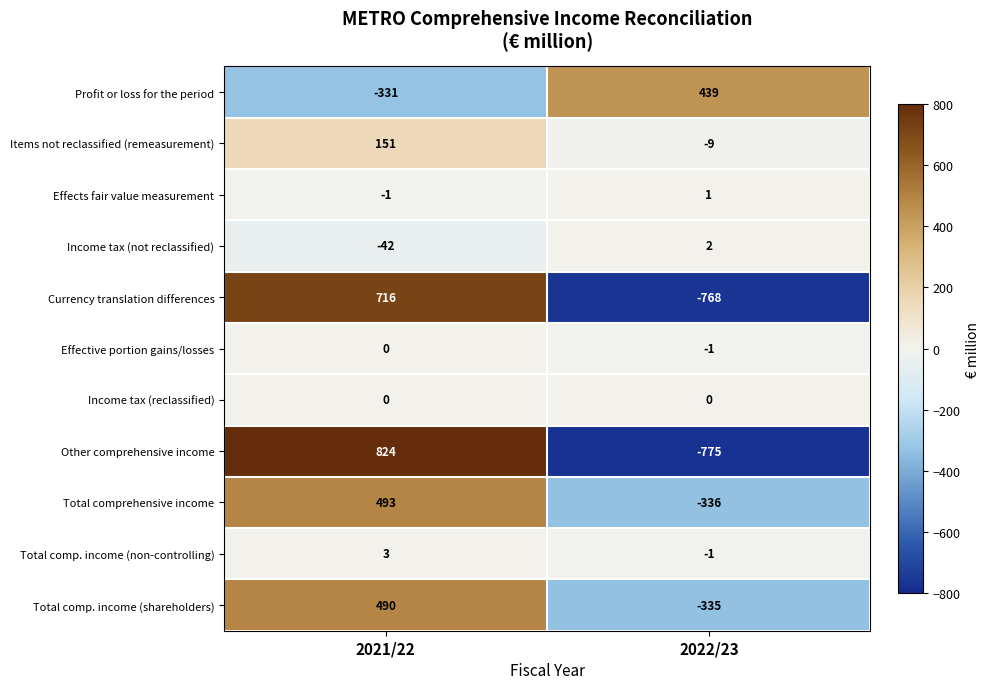

At which label is Total comprehensive income closest to 78?

2022/23